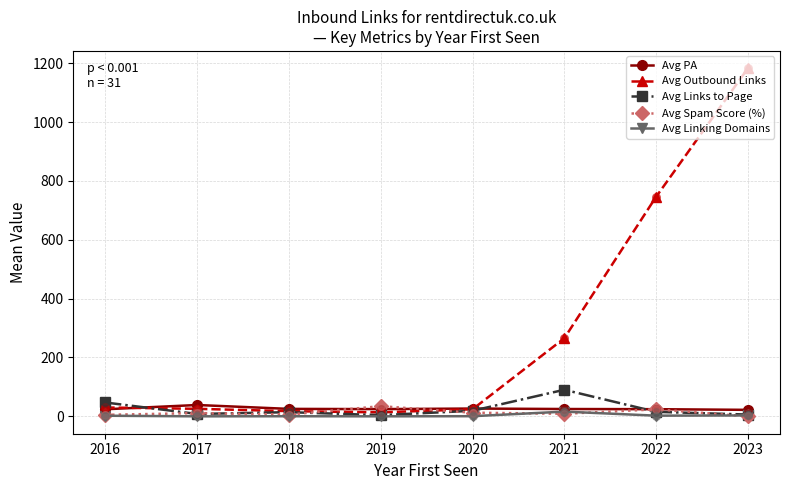

Which series has the largest range (max minus min)?

Avg Outbound Links